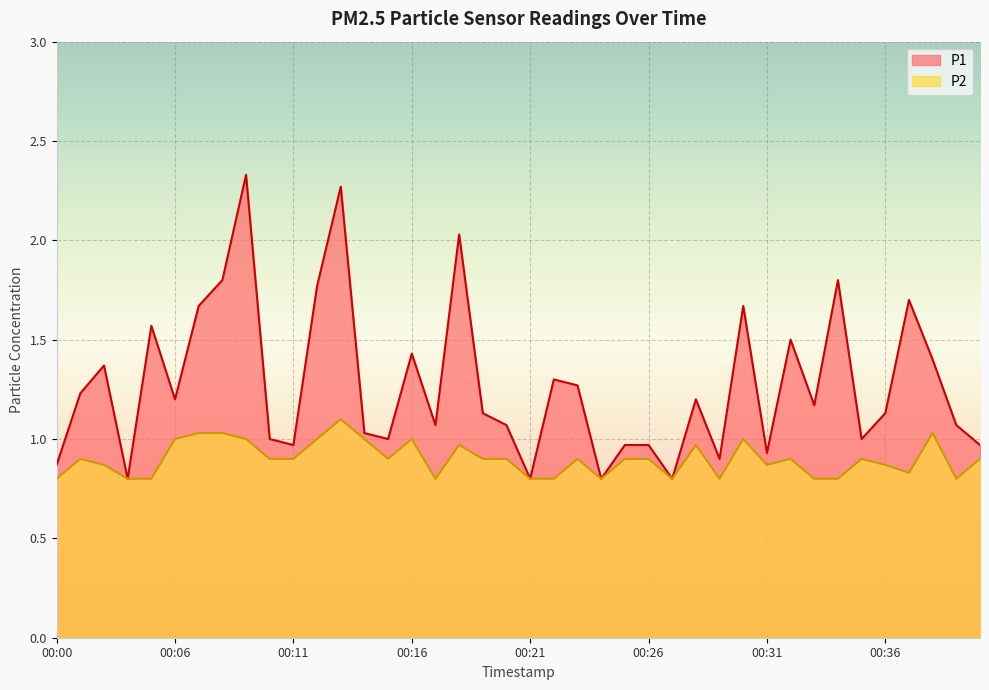

At which category does P2 reach its first local peak?

00:02